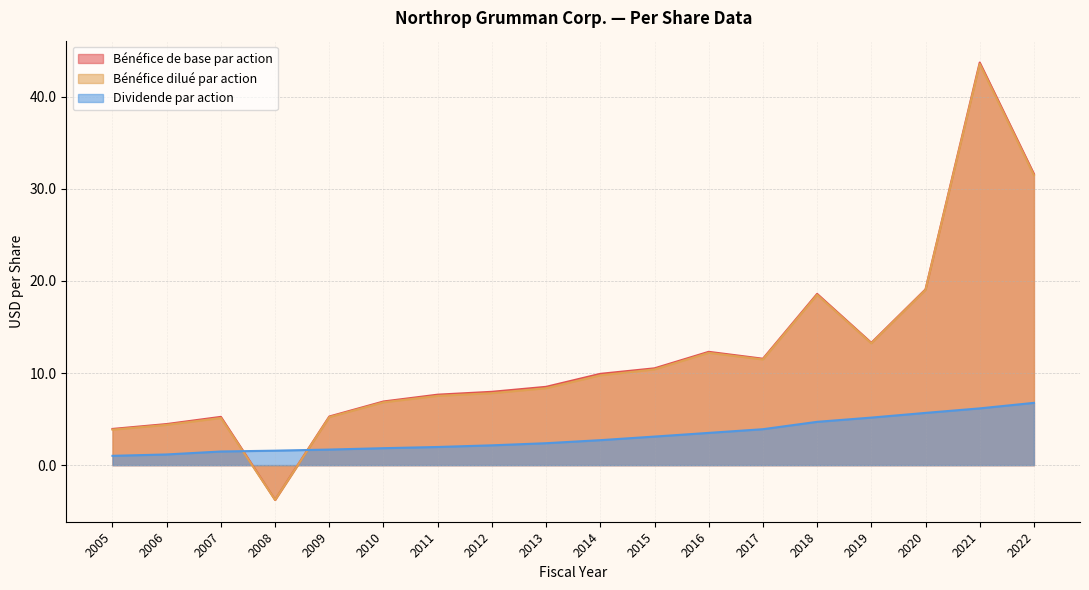

What is the difference between the maximum and minimum values in the Bénéfice de base par action series?

47.5